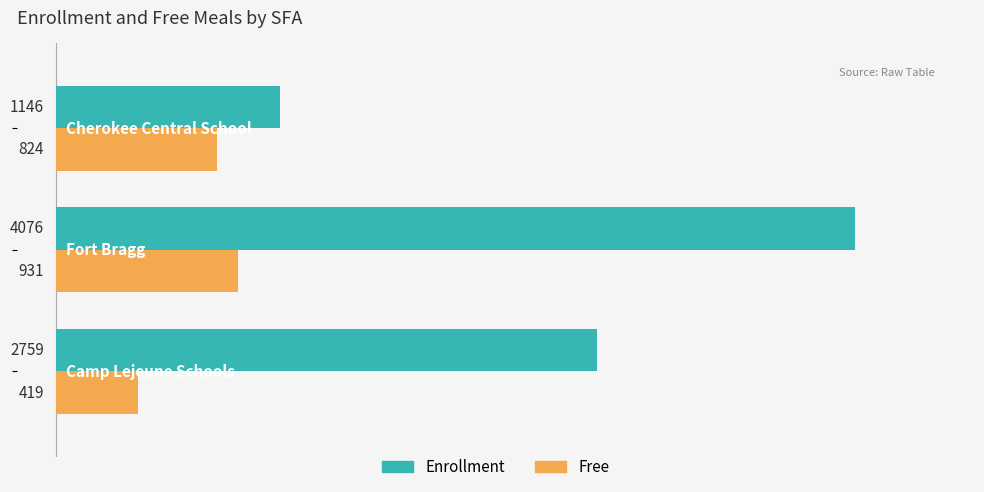

List the series in order of their overall mean, lowest first.

Free, Enrollment